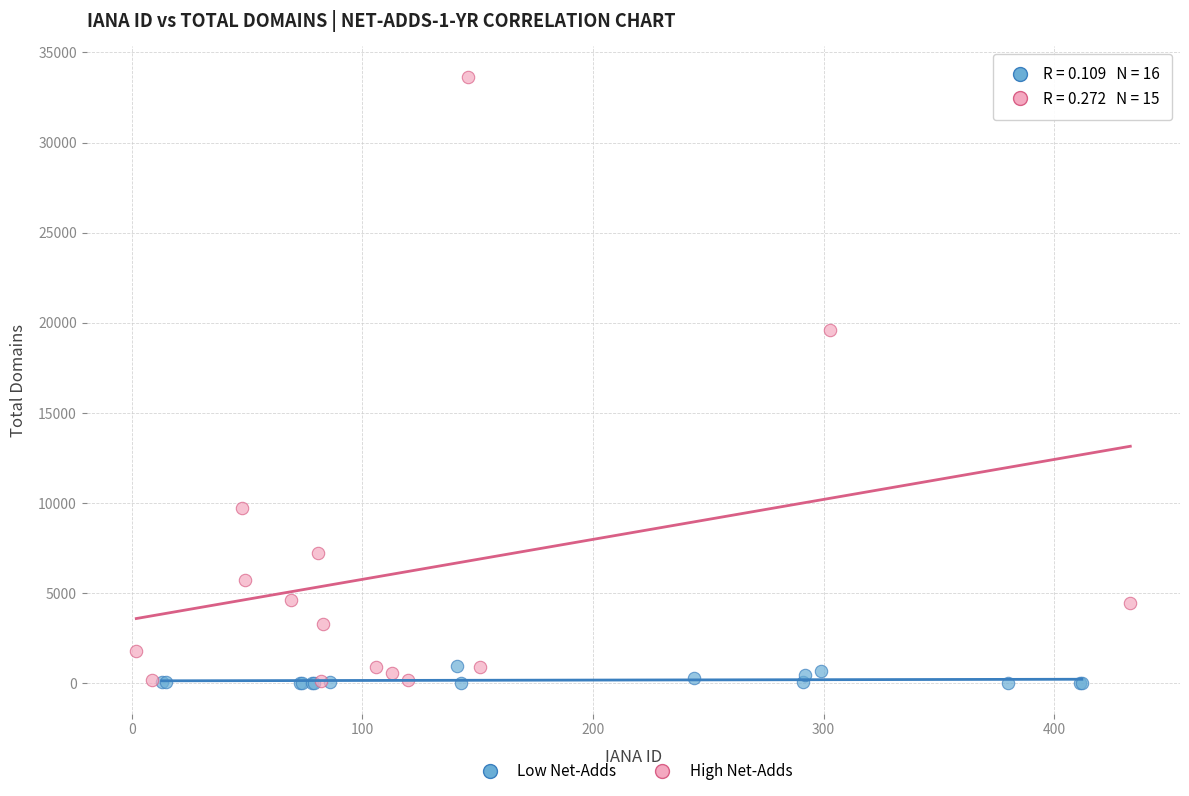

Which series has the widest spread of Y values?

High Net-Adds